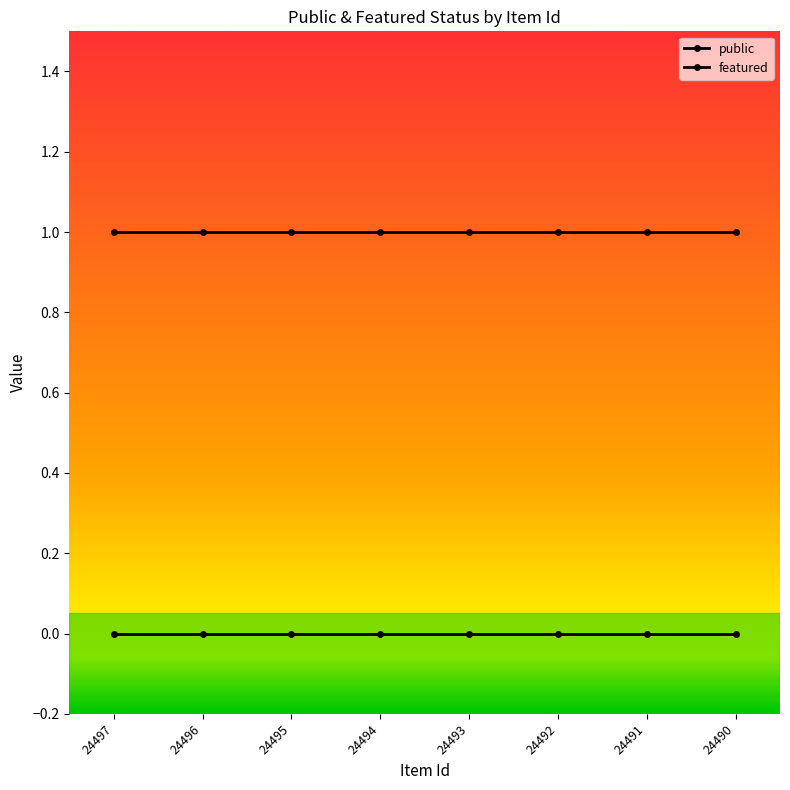

Rank the series at 24493 from highest to lowest value.

public, featured